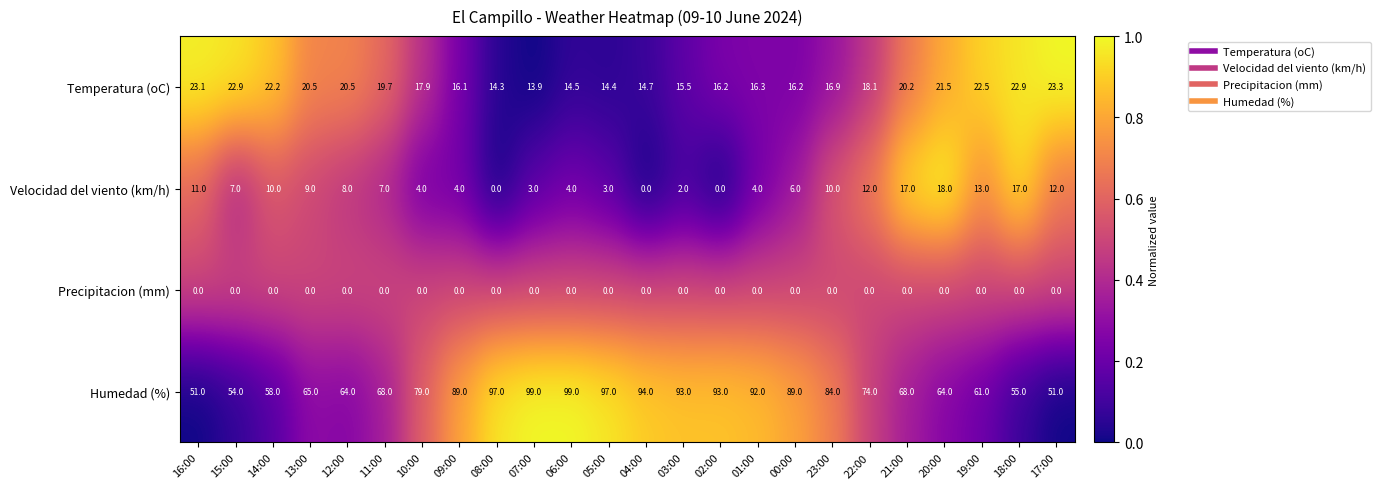

The value of Velocidad del viento (km/h) at 04:00 is 10.8. True or false?

False